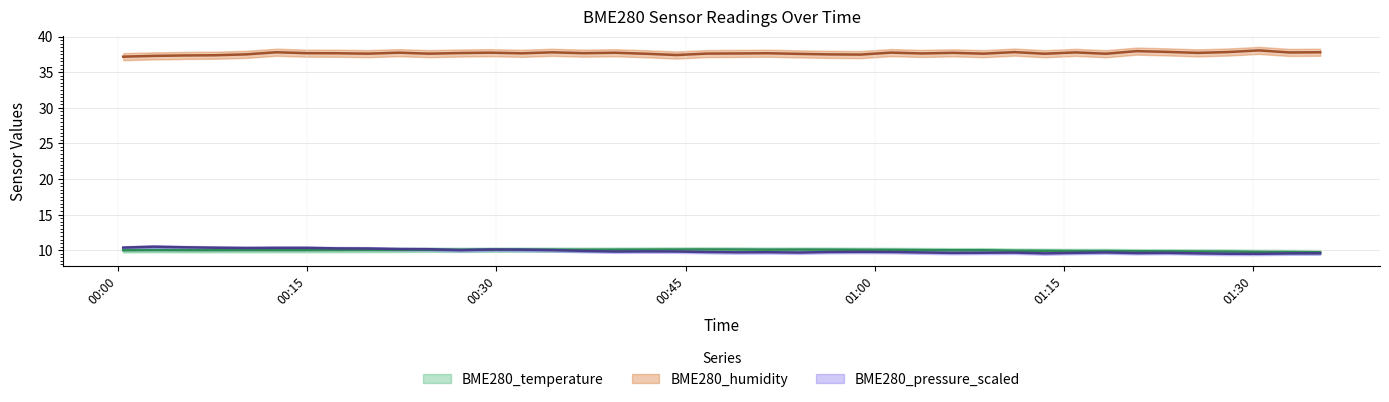

What is the difference between the maximum and minimum values in the BME280_temperature series?

0.4